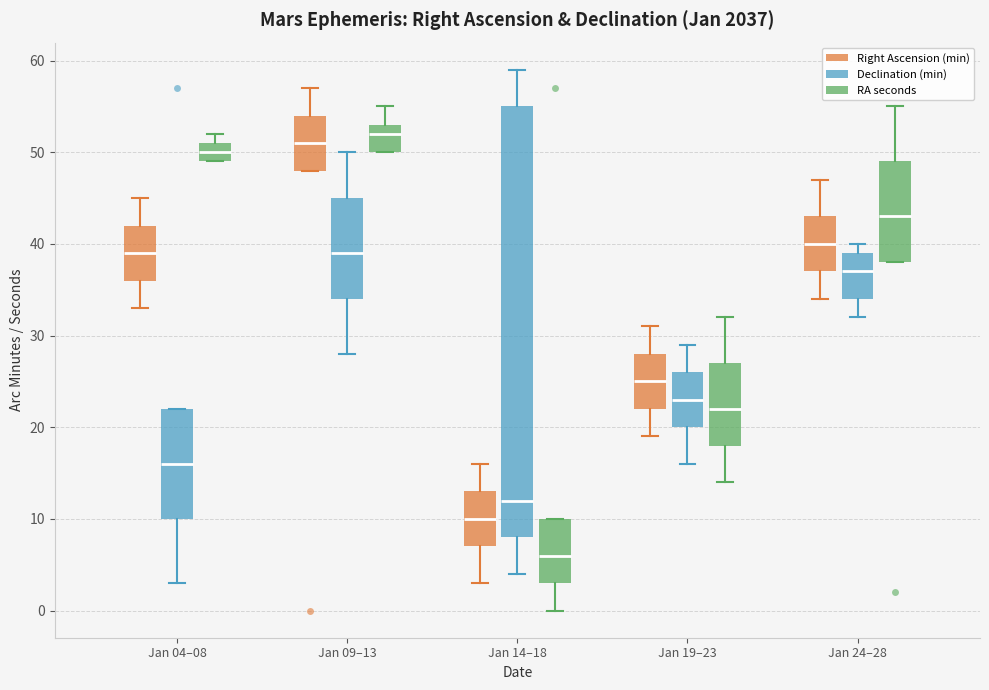

Reading left to right, transcribe this box plot: for each box, give where its median line is, the range the box spans, and where its two whiskers end, as read against the y-axis. The values are not printed on the chart, so give them approximately, as read against the axis.

Jan 04–08 (Right Ascension (min)): median 39, box 36 to 42, whiskers 33 to 45
Jan 04–08 (Declination (min)): median 16, box 10 to 22, whiskers 3 to 22
Jan 04–08 (RA seconds): median 50, box 49 to 51, whiskers 49 to 52
Jan 09–13 (Right Ascension (min)): median 51, box 48 to 54, whiskers 48 to 57
Jan 09–13 (Declination (min)): median 39, box 34 to 45, whiskers 28 to 50
Jan 09–13 (RA seconds): median 52, box 50 to 53, whiskers 50 to 55
Jan 14–18 (Right Ascension (min)): median 10, box 7 to 13, whiskers 3 to 16
Jan 14–18 (Declination (min)): median 12, box 8 to 55, whiskers 4 to 59
Jan 14–18 (RA seconds): median 6, box 3 to 10, whiskers 0 to 10
Jan 19–23 (Right Ascension (min)): median 25, box 22 to 28, whiskers 19 to 31
Jan 19–23 (Declination (min)): median 23, box 20 to 26, whiskers 16 to 29
Jan 19–23 (RA seconds): median 22, box 18 to 27, whiskers 14 to 32
Jan 24–28 (Right Ascension (min)): median 40, box 37 to 43, whiskers 34 to 47
Jan 24–28 (Declination (min)): median 37, box 34 to 39, whiskers 32 to 40
Jan 24–28 (RA seconds): median 43, box 38 to 49, whiskers 38 to 55